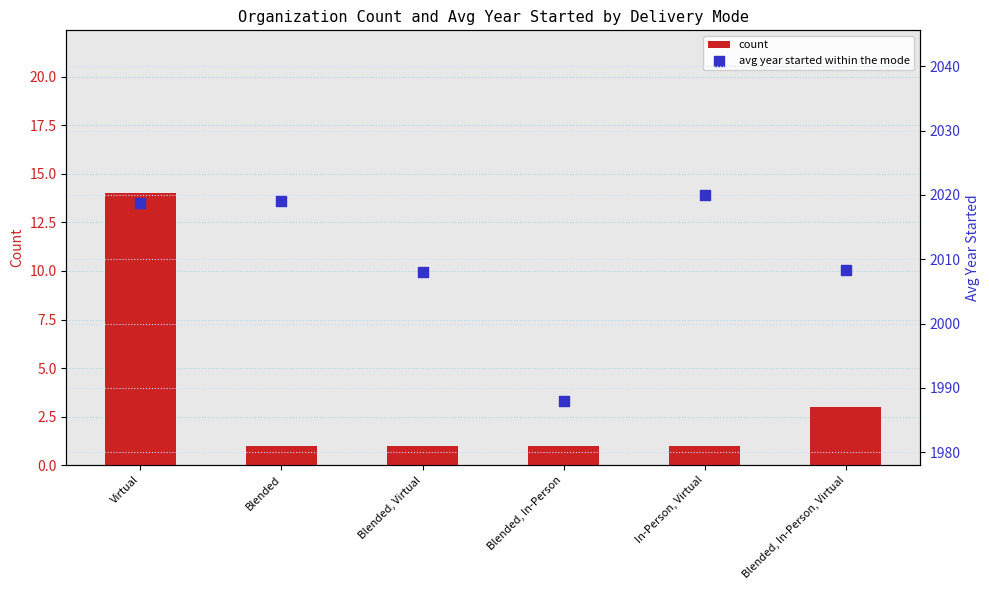

Which series has the largest Y range (max minus min)?

avg year started within the mode